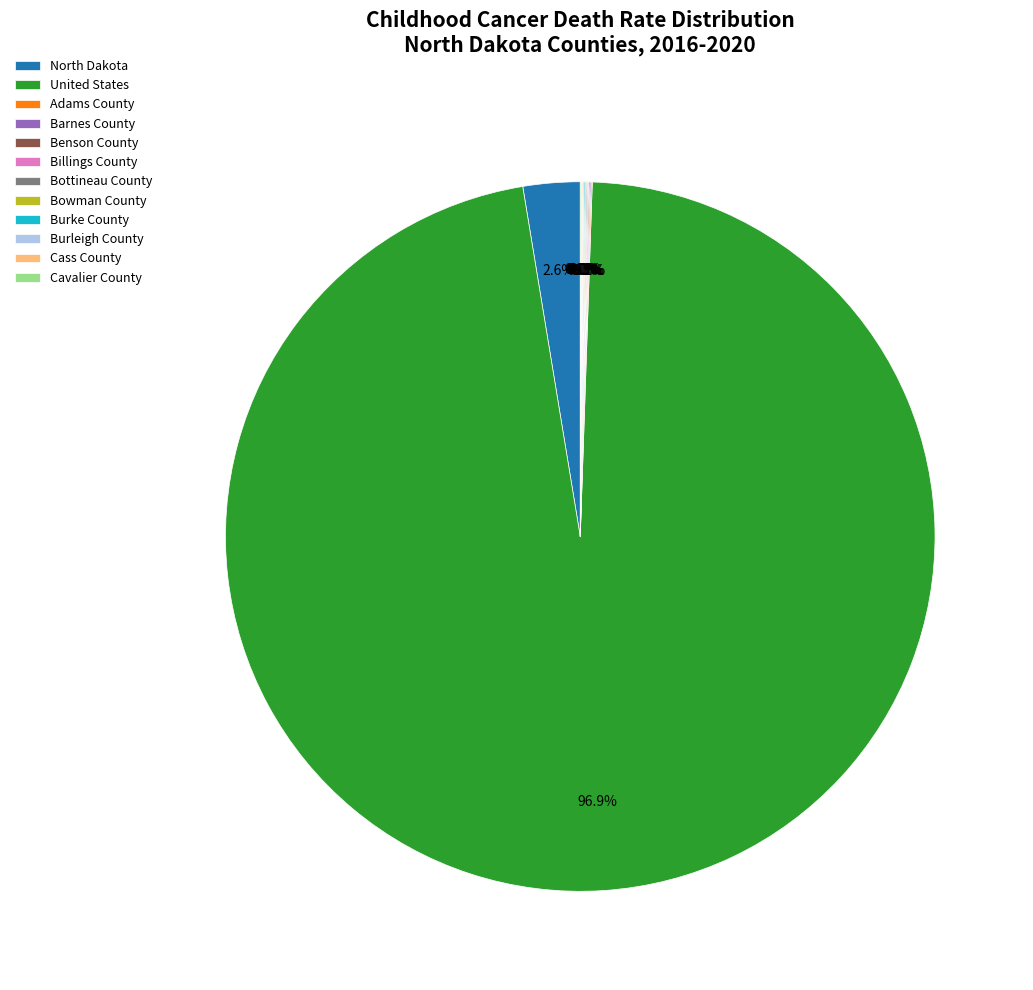

Is there a majority slice in this chart?

Yes